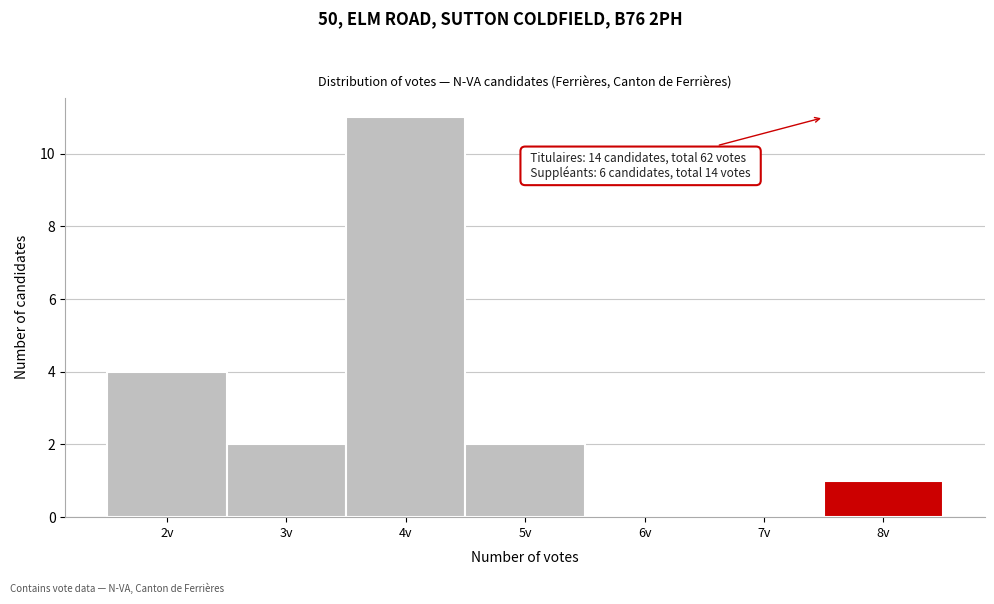

Reading left to right, list all the values displayed in this chart.

2v=4	3v=2	4v=11	5v=2	6v=0	7v=0	8v=1